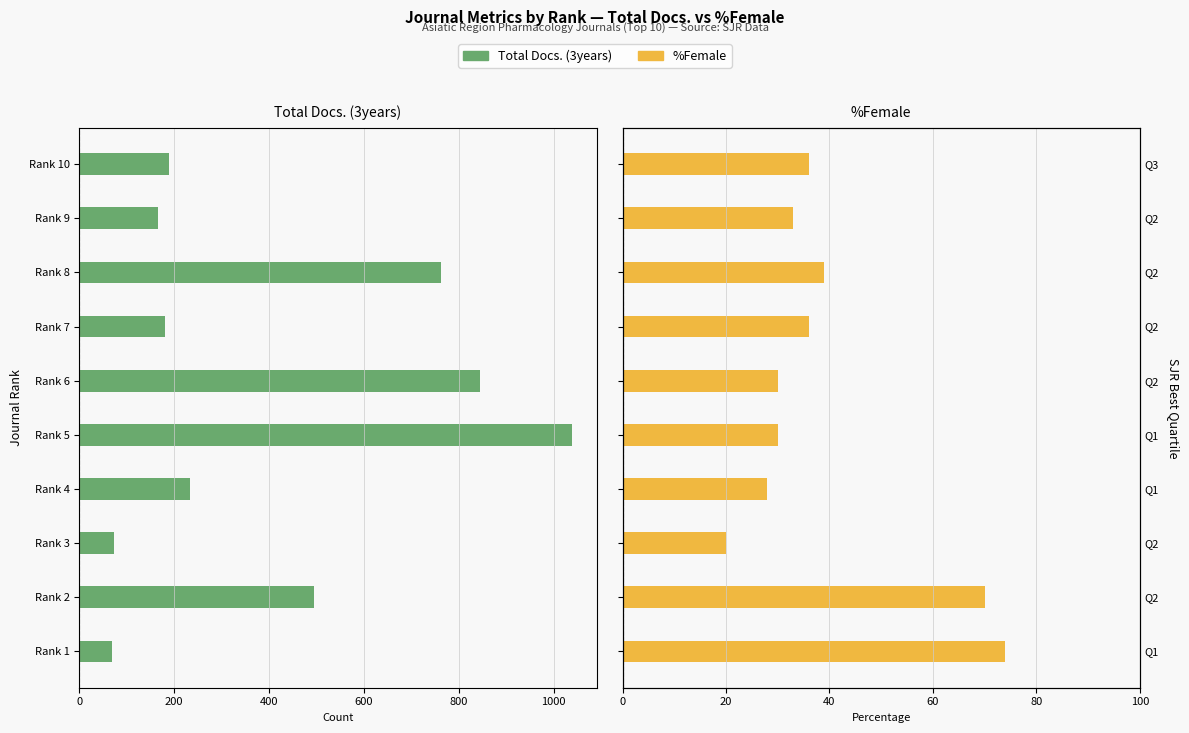

What is the spread (max minus min) of values at Rank 5?

1009